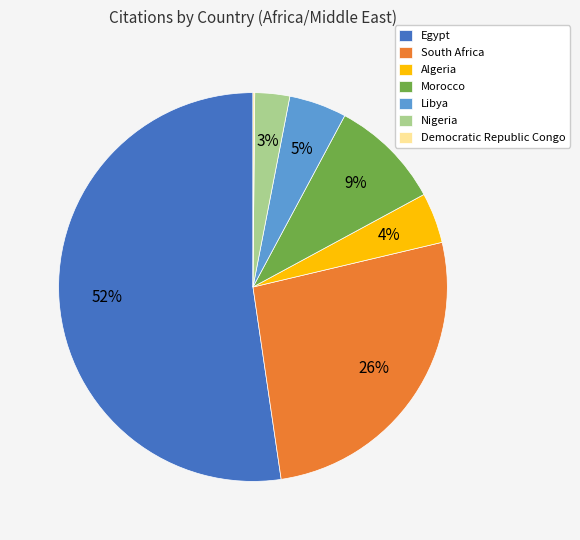

To the nearest percent, what percentage of the pie is Algeria?

4%